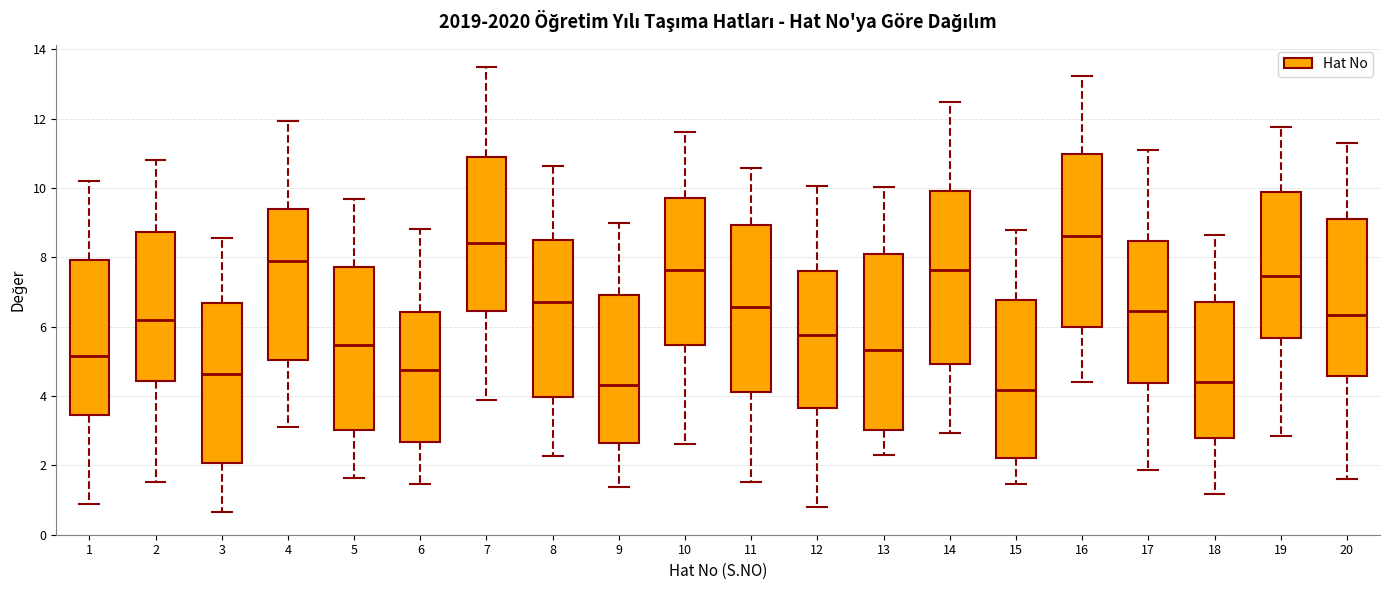

Reading left to right, read every box against the y-axis: the position of its median line, the range the box covers, and the ends of its whiskers. The values are not printed on the chart, so give them approximately, as read against the axis.

1: median 5.2, box 3.4 to 8.0, whiskers 0.8 to 10.2
2: median 6.2, box 4.4 to 8.8, whiskers 1.6 to 10.8
3: median 4.6, box 2.0 to 6.6, whiskers 0.6 to 8.6
4: median 7.8, box 5.0 to 9.4, whiskers 3.2 to 12.0
5: median 5.4, box 3.0 to 7.8, whiskers 1.6 to 9.6
6: median 4.8, box 2.6 to 6.4, whiskers 1.4 to 8.8
7: median 8.4, box 6.4 to 10.8, whiskers 3.8 to 13.4
8: median 6.8, box 4.0 to 8.4, whiskers 2.2 to 10.6
9: median 4.4, box 2.6 to 7.0, whiskers 1.4 to 9.0
10: median 7.6, box 5.4 to 9.8, whiskers 2.6 to 11.6
11: median 6.6, box 4.2 to 9.0, whiskers 1.6 to 10.6
12: median 5.8, box 3.6 to 7.6, whiskers 0.8 to 10.0
13: median 5.4, box 3.0 to 8.2, whiskers 2.4 to 10.0
14: median 7.6, box 5.0 to 10.0, whiskers 3.0 to 12.4
15: median 4.2, box 2.2 to 6.8, whiskers 1.4 to 8.8
16: median 8.6, box 6.0 to 11.0, whiskers 4.4 to 13.2
17: median 6.4, box 4.4 to 8.4, whiskers 1.8 to 11.0
18: median 4.4, box 2.8 to 6.8, whiskers 1.2 to 8.6
19: median 7.4, box 5.6 to 9.8, whiskers 2.8 to 11.8
20: median 6.4, box 4.6 to 9.2, whiskers 1.6 to 11.2